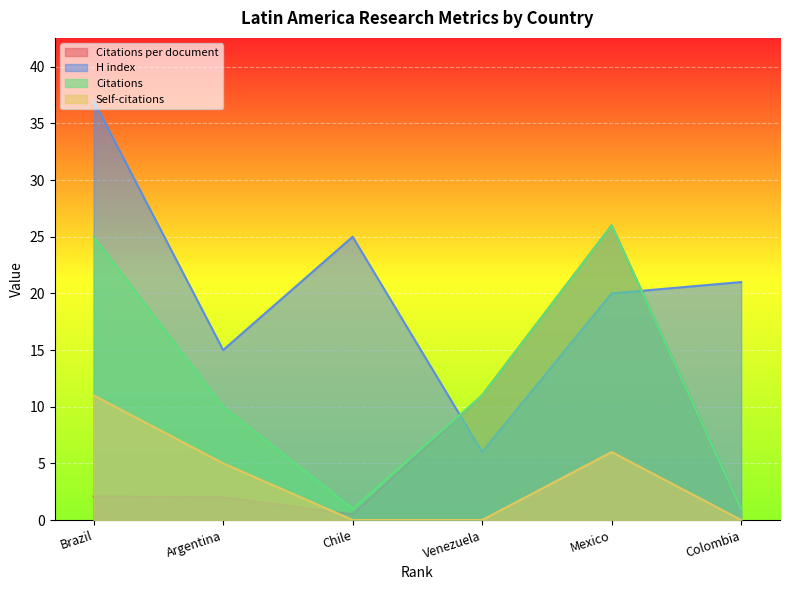

Count the number of categories in the chart.

6